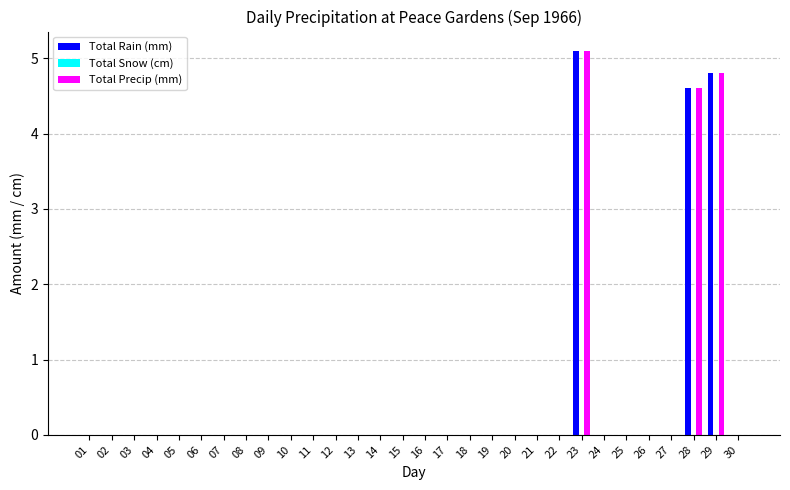

How many groups of bars are there?

30